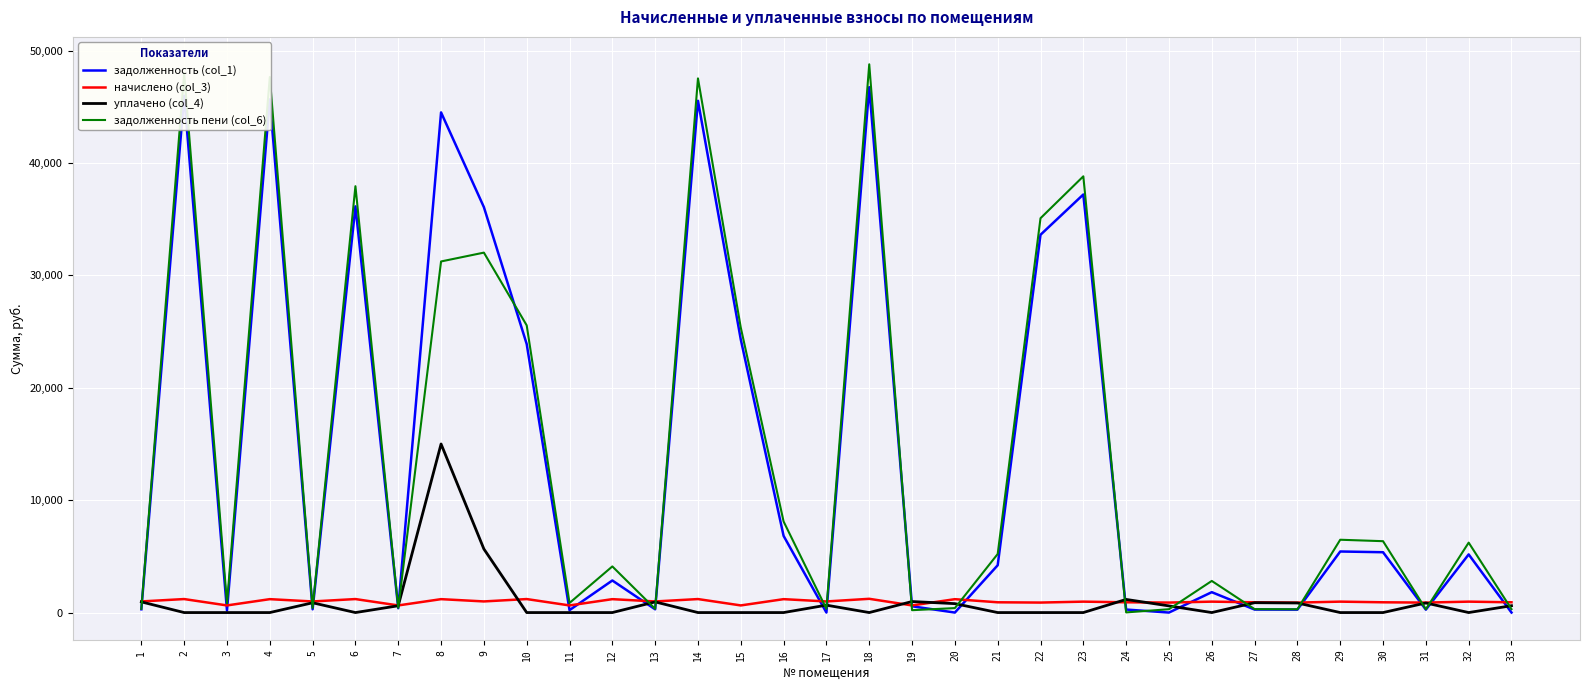

The value of задолженность (col_1) at 14 is 68384.8. True or false?

False